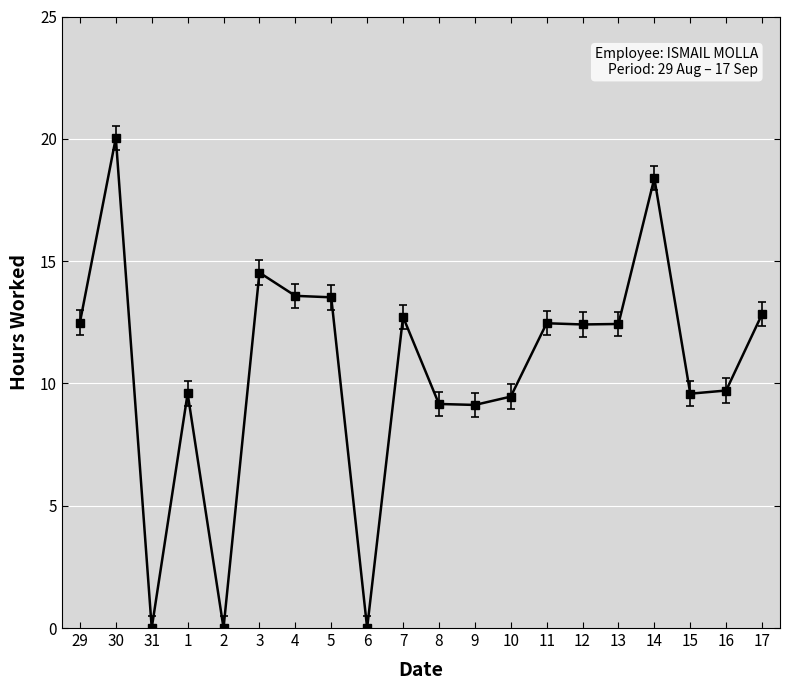

Which has a higher value, 6 or 17?

17